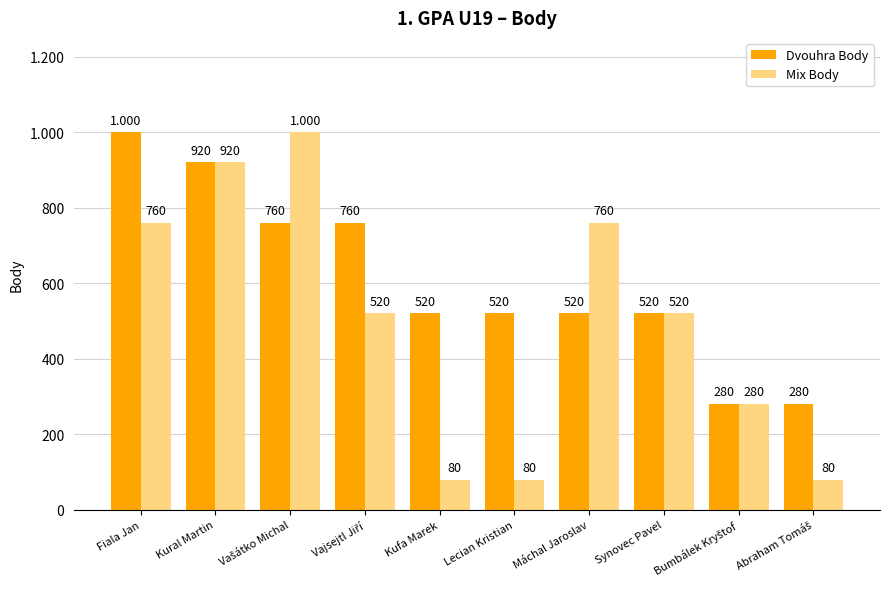

Are the bars horizontal?

No